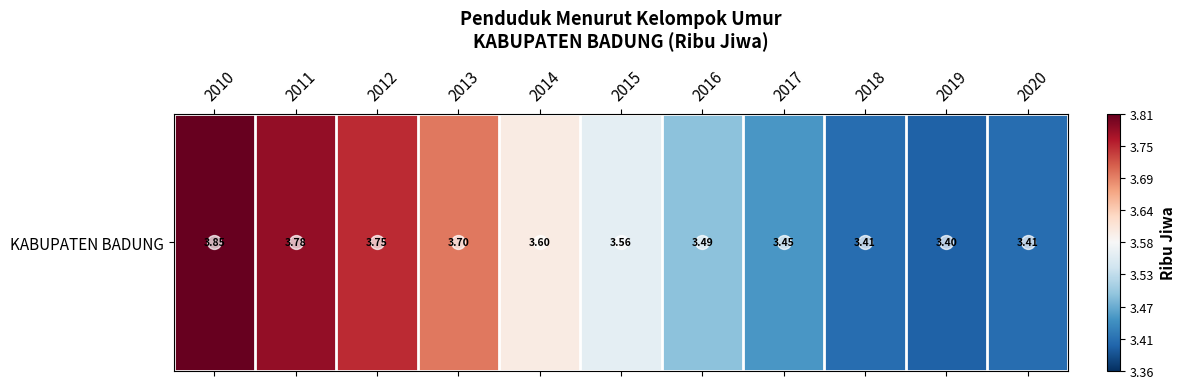

Which label corresponds to the smallest value in the chart?

2019